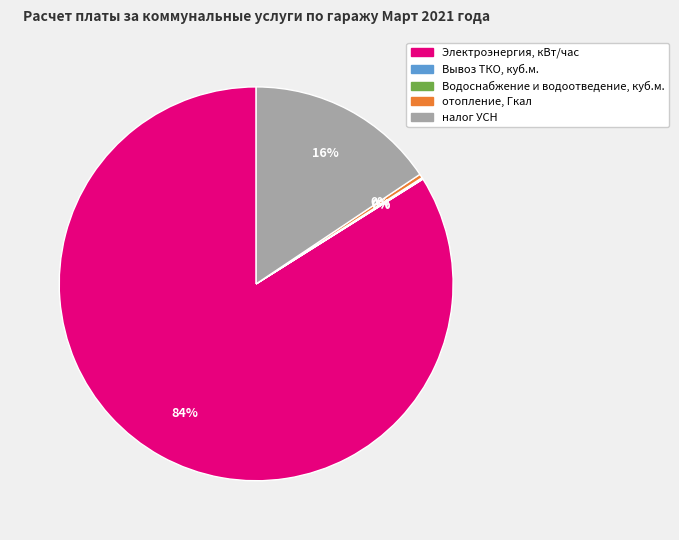

Which slice is the largest?

Электроэнергия, кВт/час